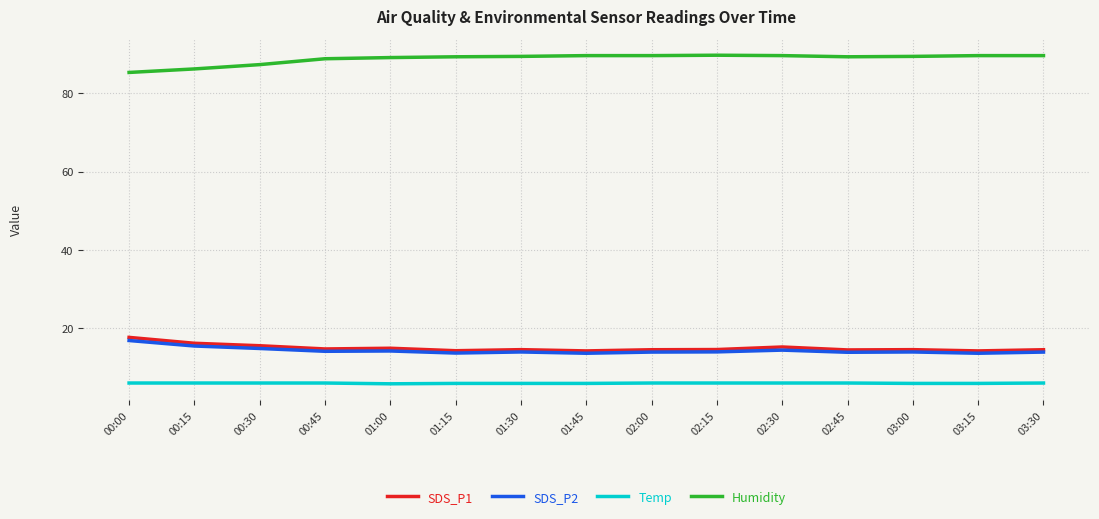

Rank the series by their maximum value, from lowest to highest.

Temp, SDS_P2, SDS_P1, Humidity